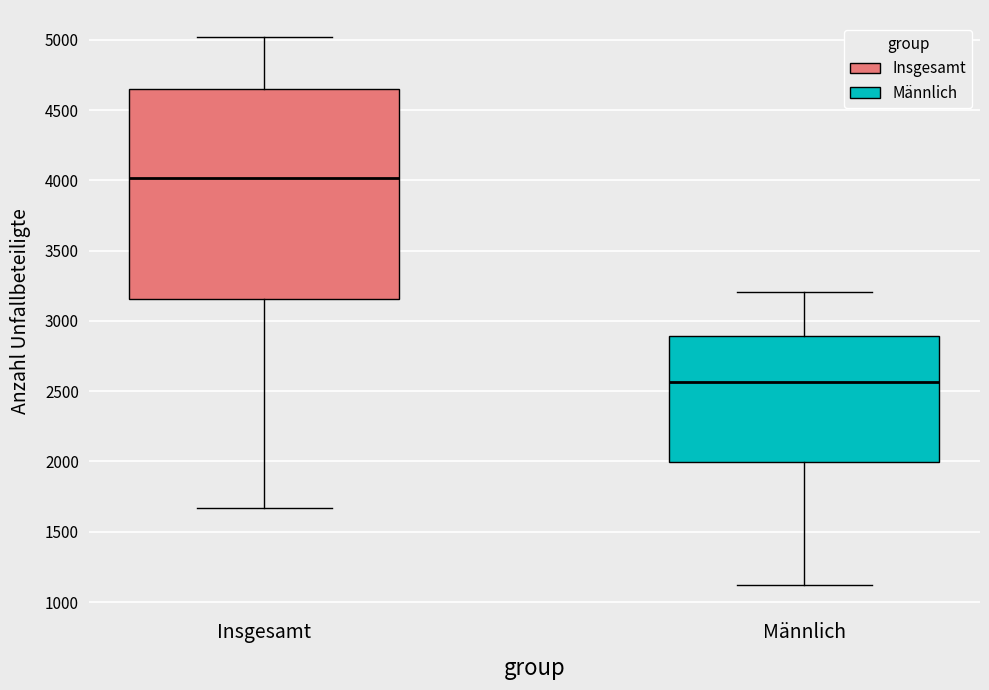

Which box's median line is the lowest?

Männlich